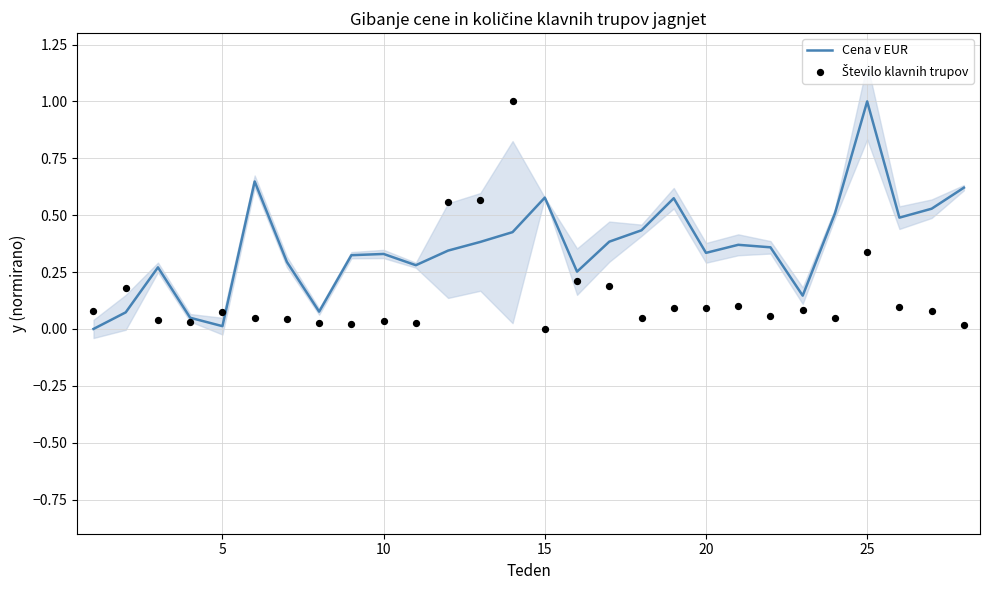

Which series contains the highest Y value?

Cena v EUR